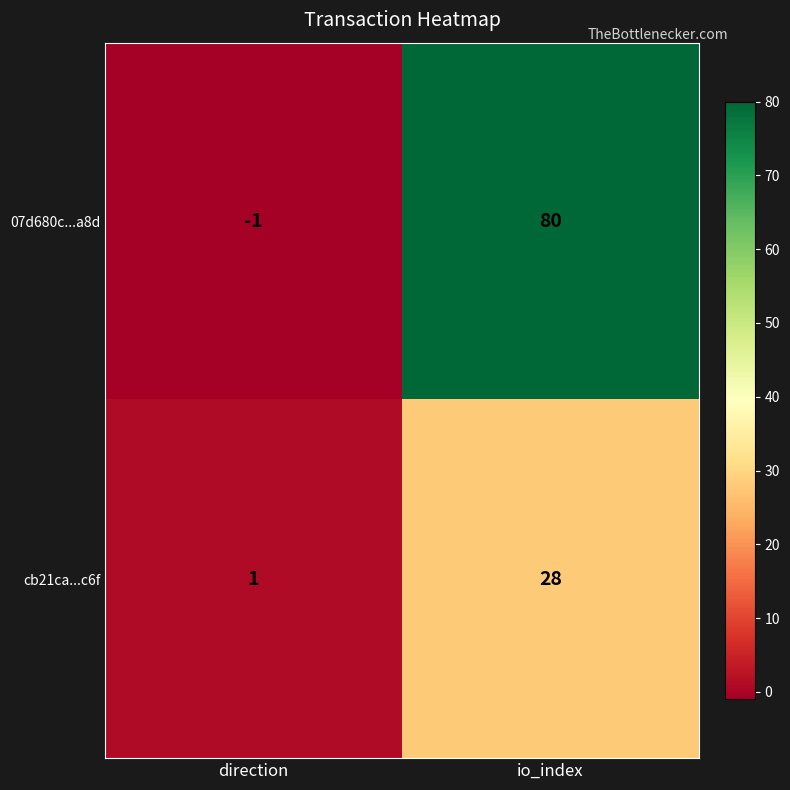

Reading left to right, list all the values displayed in this chart.

07d680c...a8d: direction=-1	io_index=80
cb21ca...c6f: direction=1	io_index=28